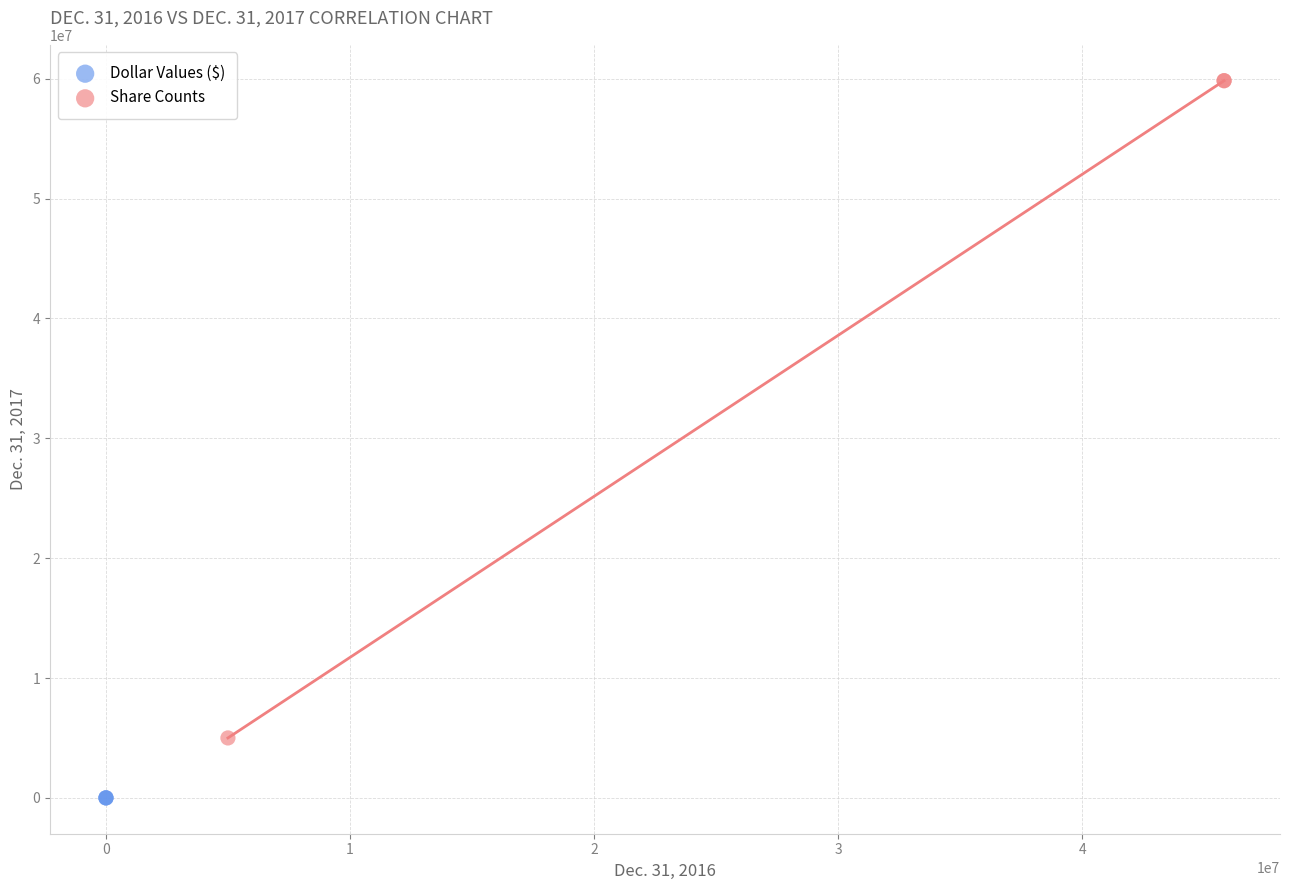

Which series has the widest spread of Y values?

Share Counts